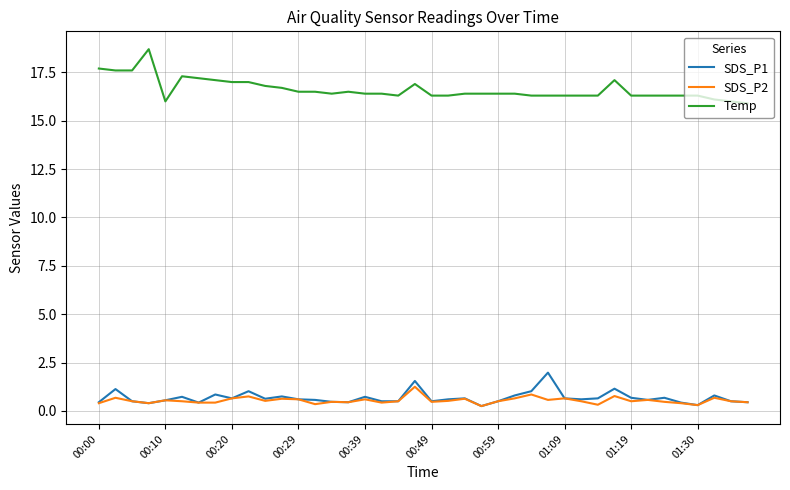

Which series has the largest total across all categories?

Temp